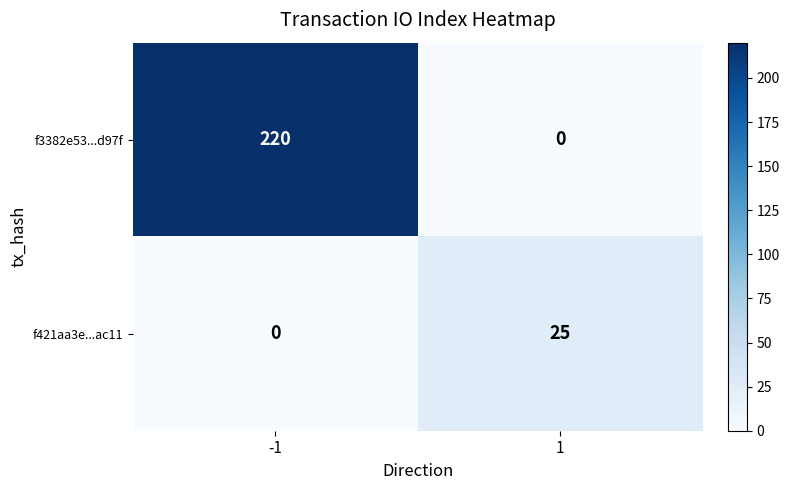

What is the average value of the f3382e53...d97f series?

110